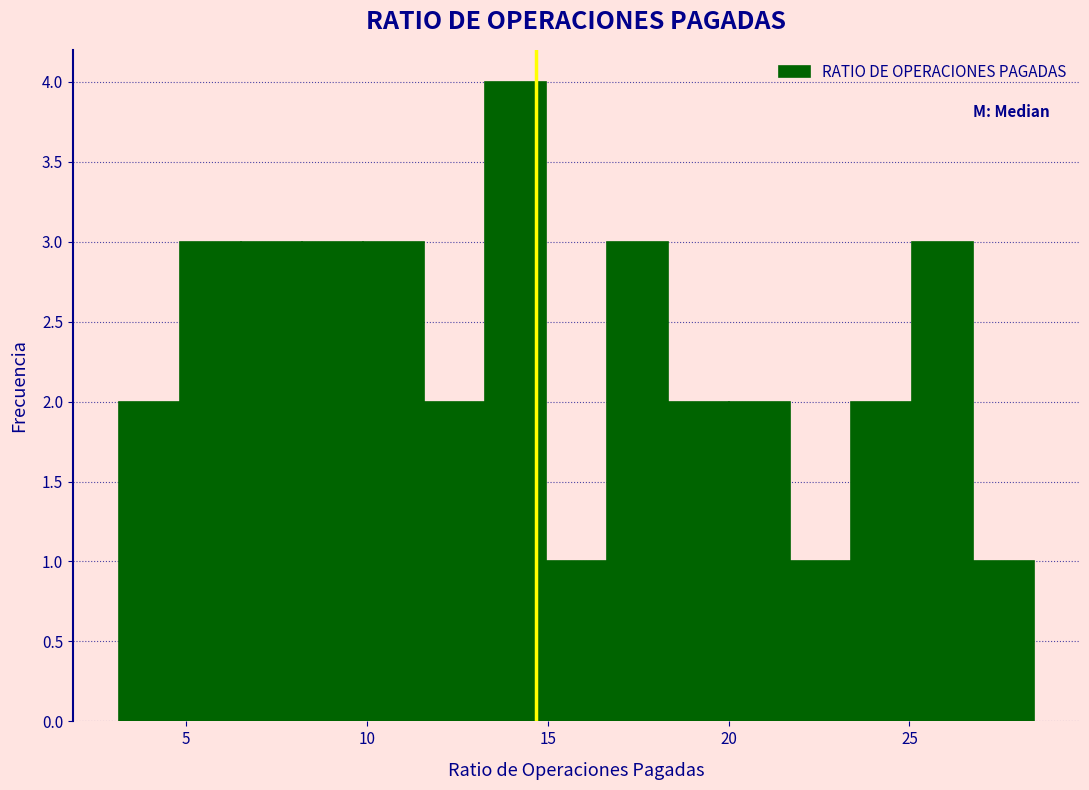

Read against the x-axis, roughly where is the centre of the tallest bar?

14.0